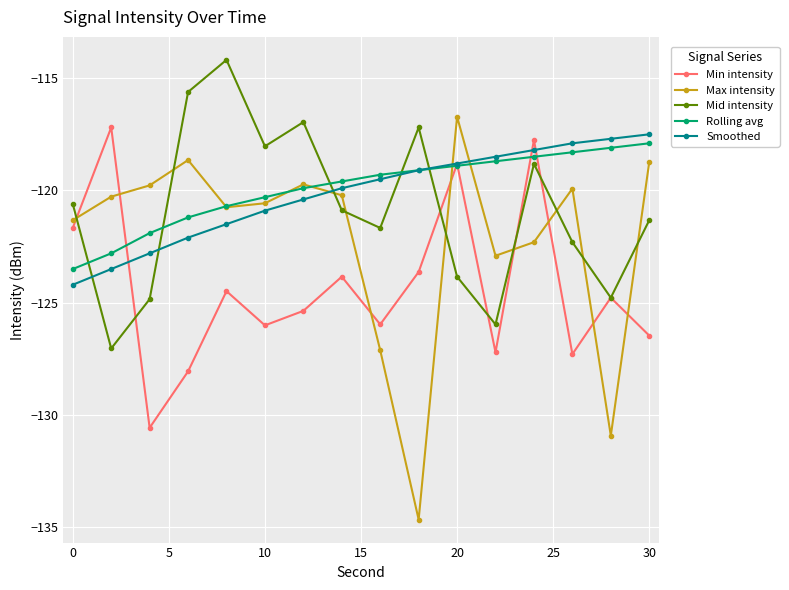

What is the value of the Mid intensity point at the 11th from the left?

-123.8